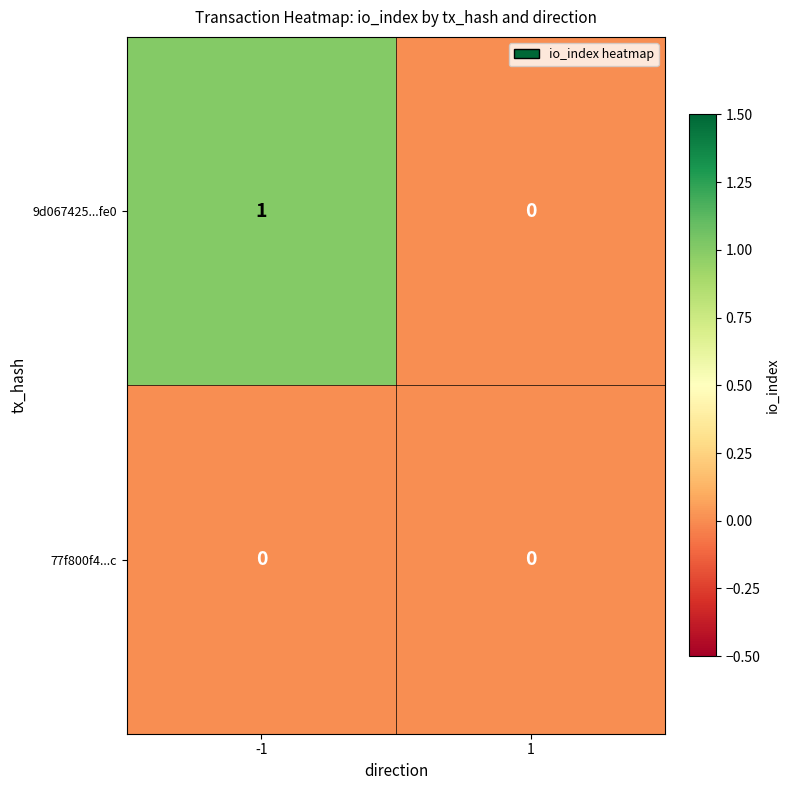

Reading left to right, extract all data points from this chart.

9d067425...fe0: 1	0
77f800f4...c: 0	0